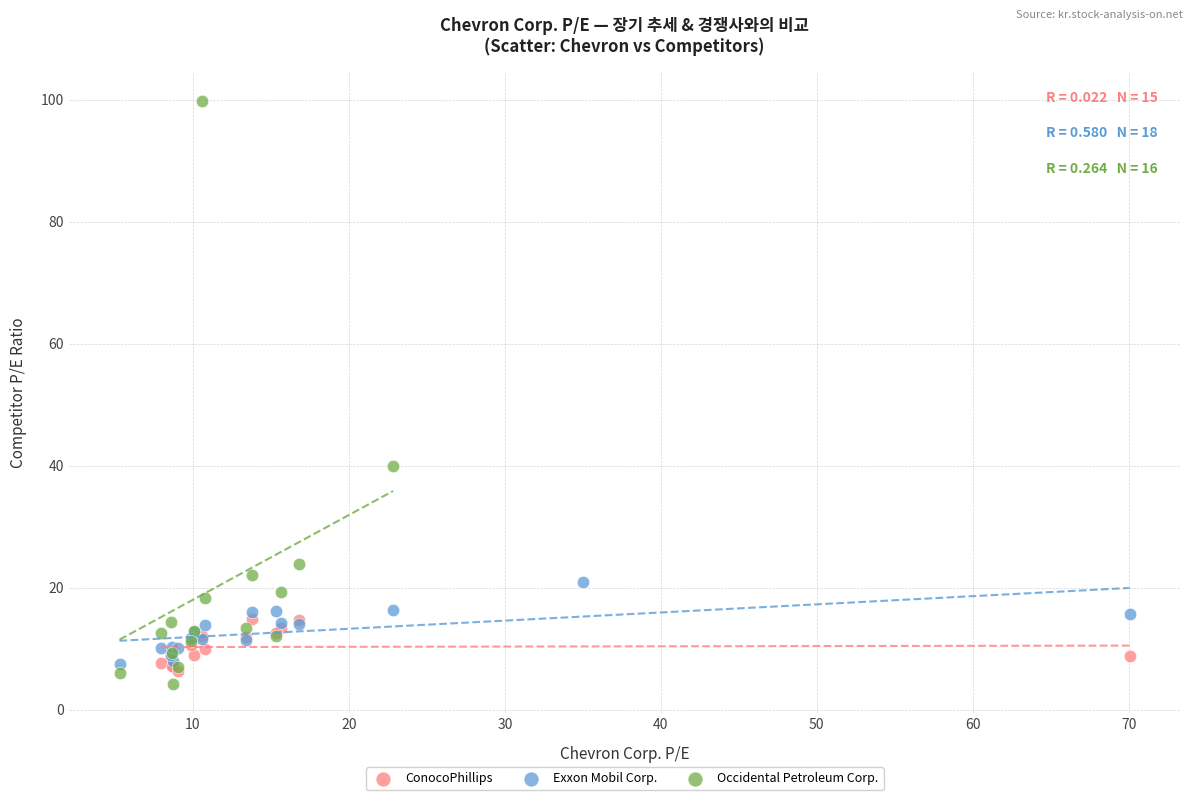

What are all the series names shown in the legend?

ConocoPhillips, Exxon Mobil Corp., Occidental Petroleum Corp.